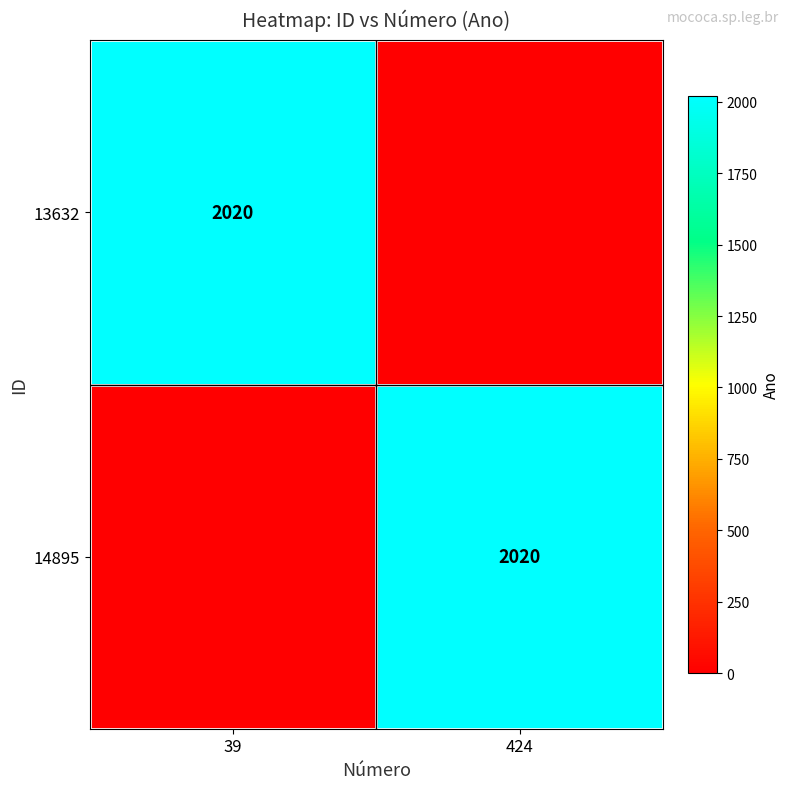

Is it true that 13632 equals 2897 at 39?

False